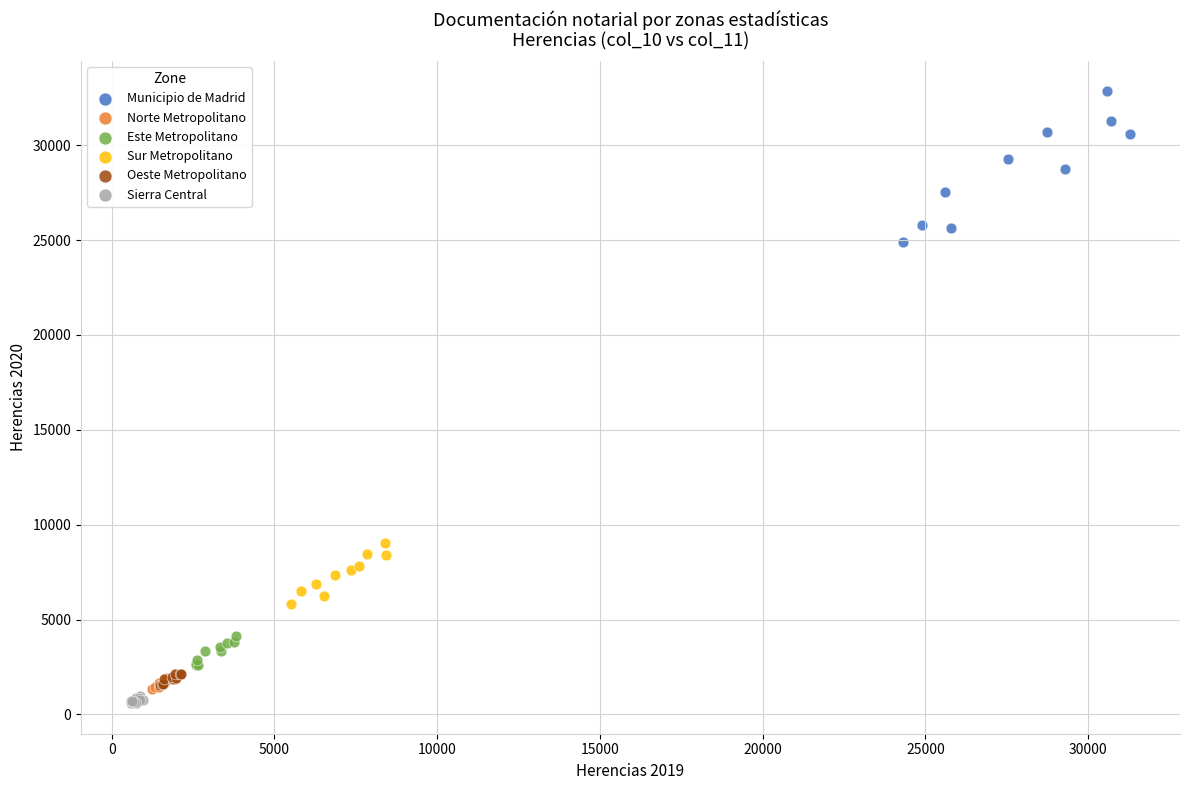

Which series has the largest Y range (max minus min)?

Municipio de Madrid